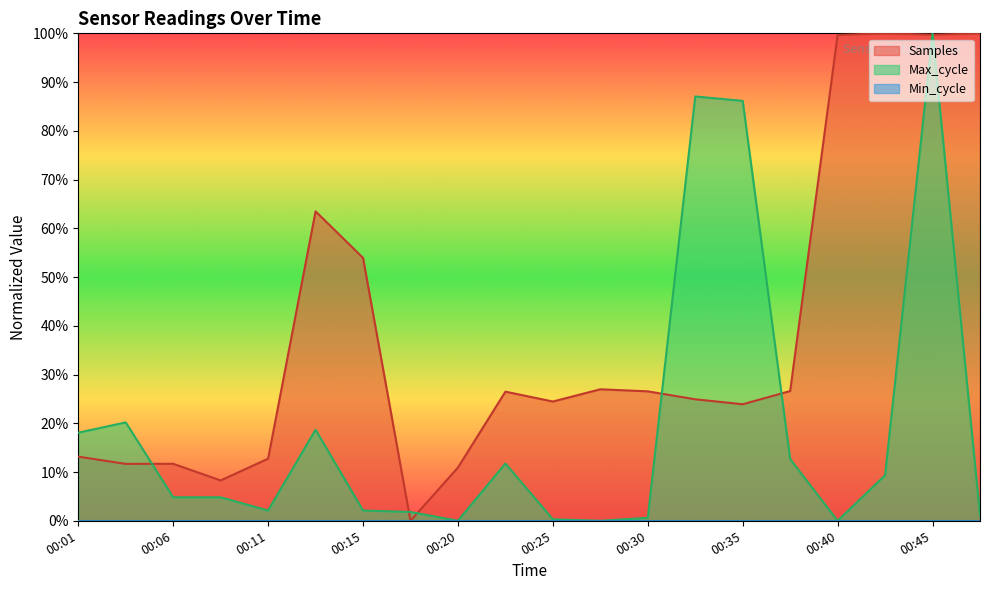

What is the average value of the Samples series?

0.4